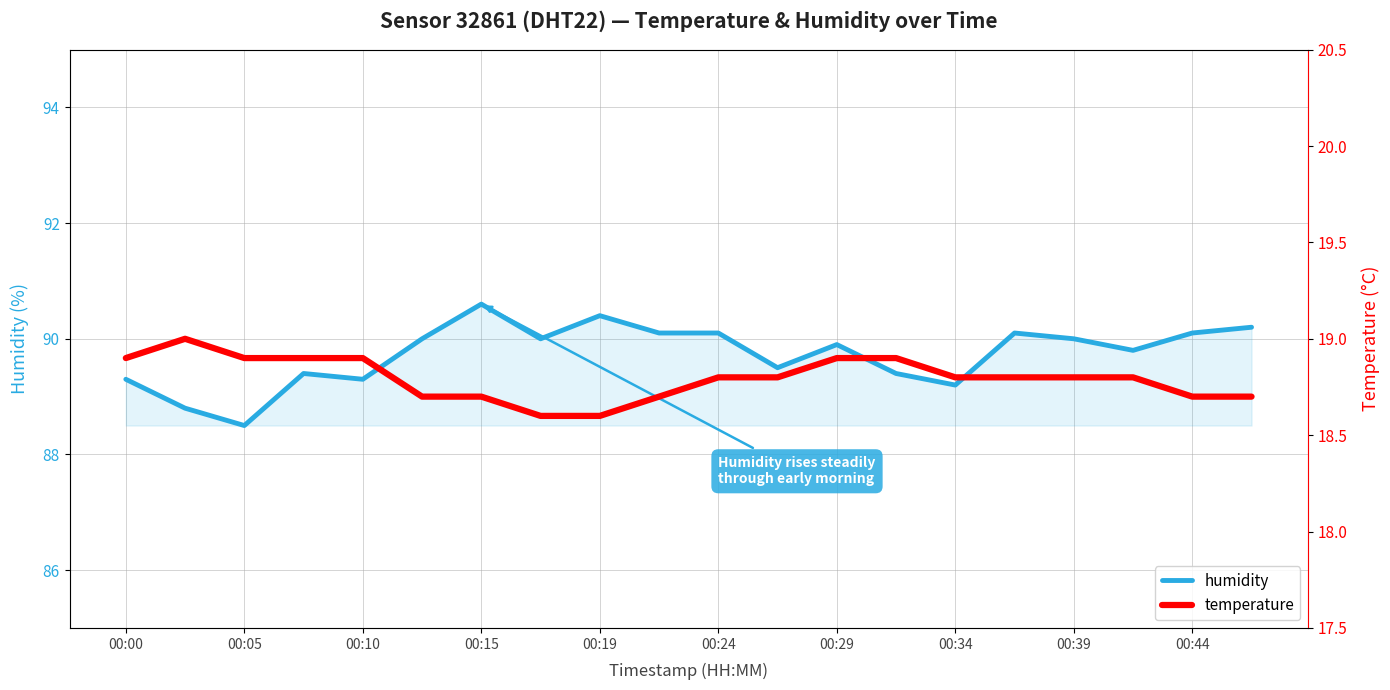

At how many categories does at least one series exceed 35?

20